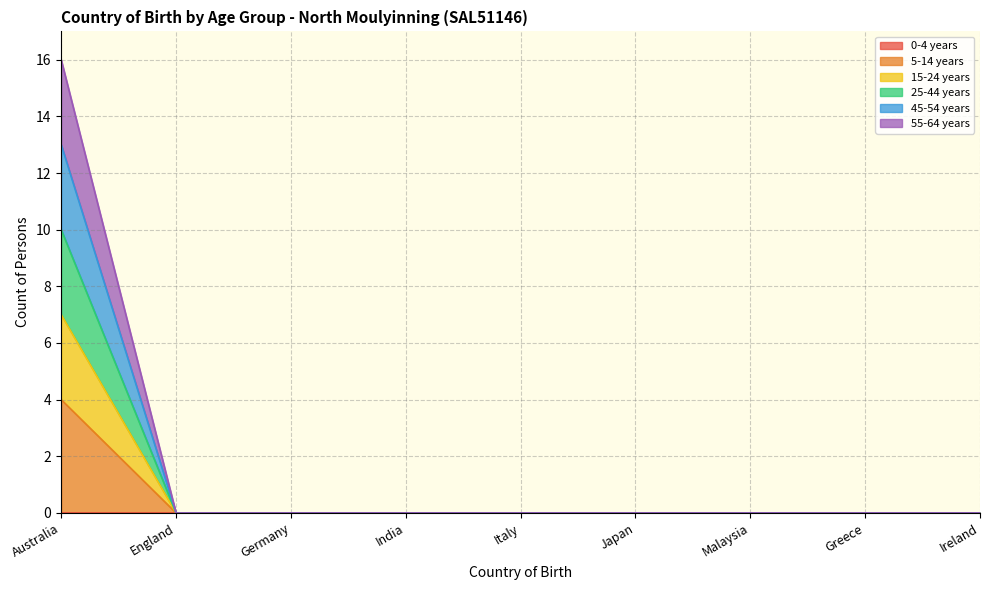

Is it true that 45-54 years equals 4 at Ireland?

False